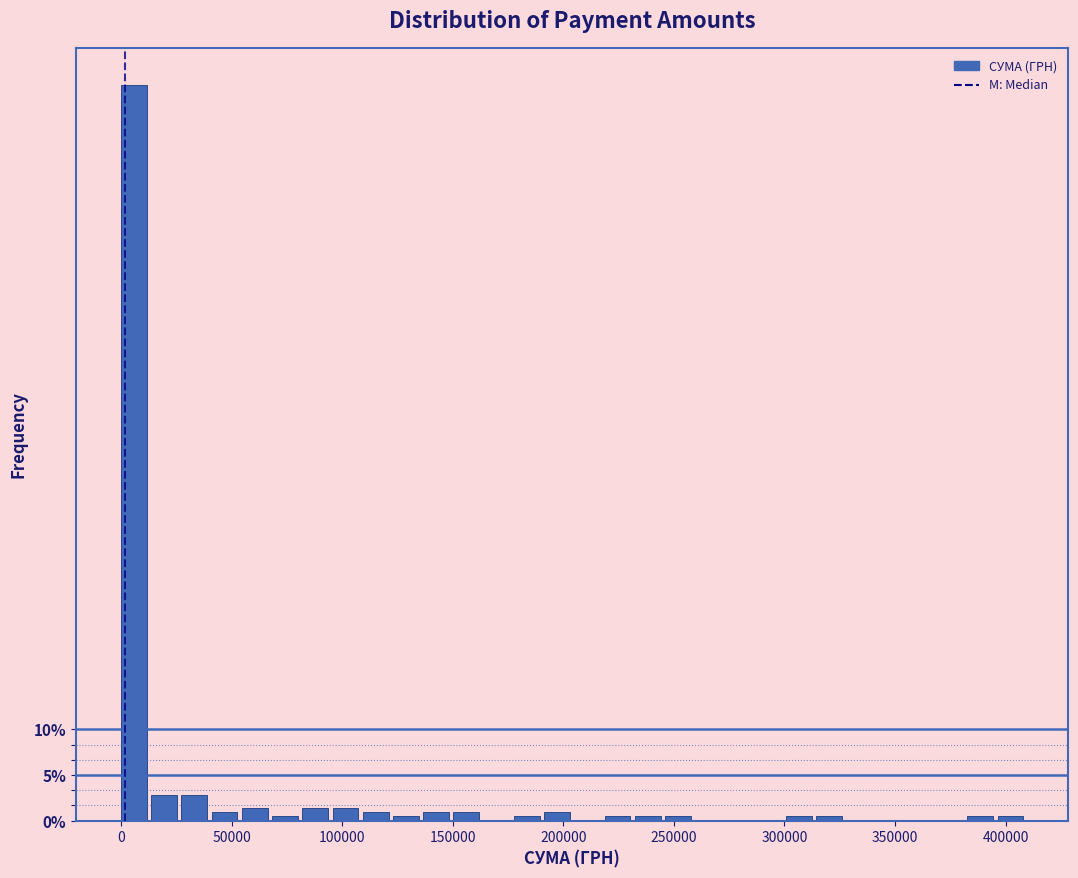

Around what value on the x-axis is the tallest bar? Give the approximate position of its centre, as read against the axis.

5000